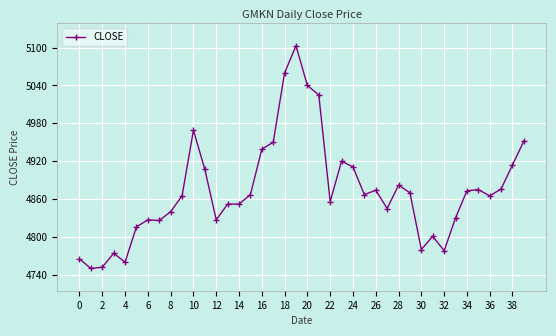

What is the maximum value shown in the chart?

5103